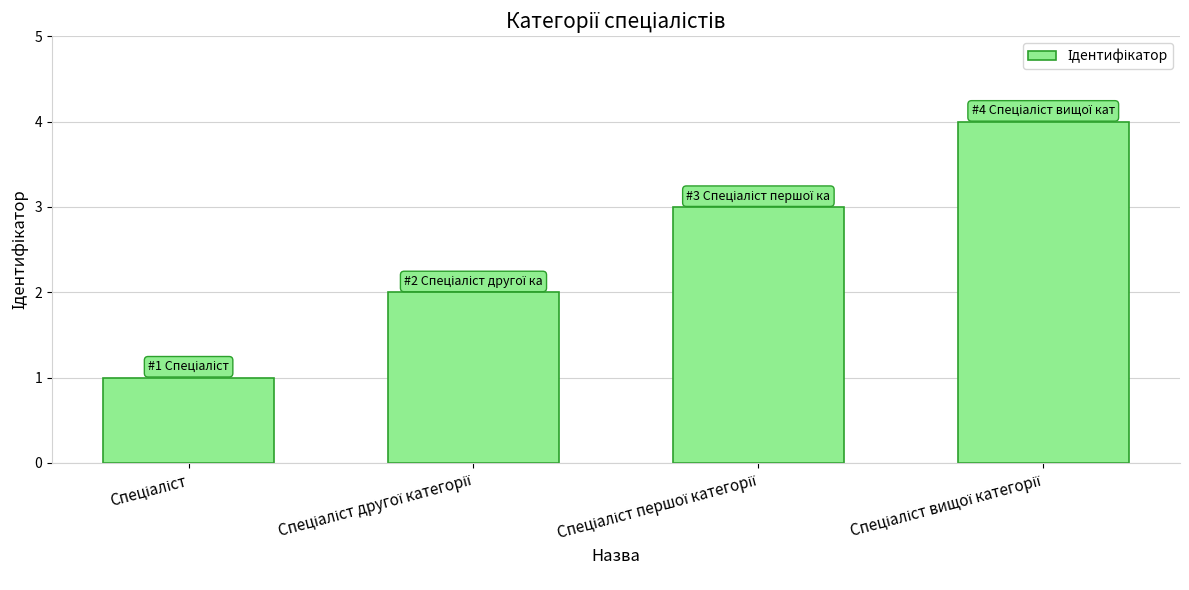

What is the maximum value shown in the chart?

4